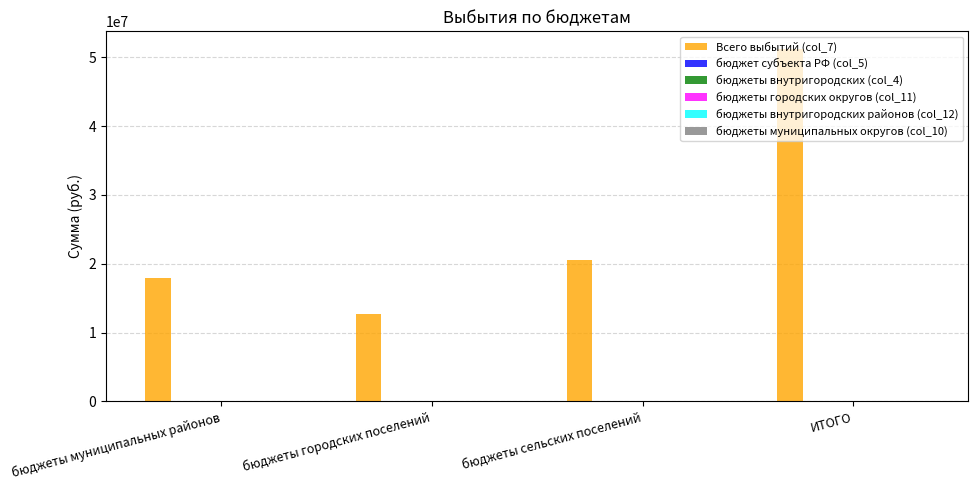

Are the bars horizontal?

No